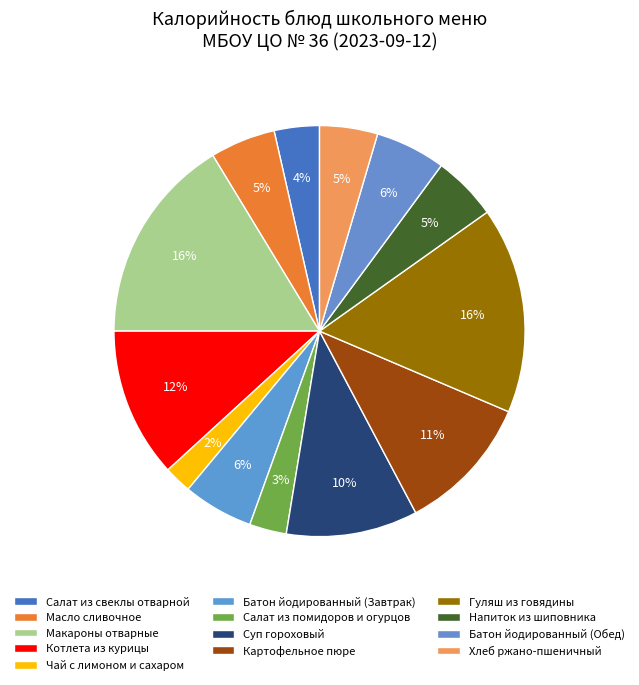

To the nearest percent, what percentage of the pie is Котлета из курицы?

12%